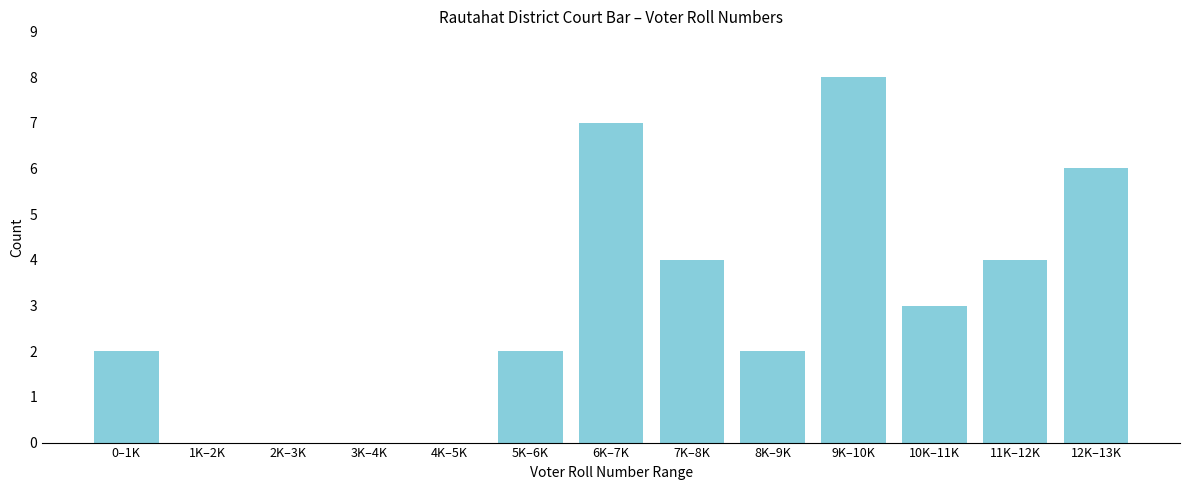

Reading right to left, extract all data points from this chart.

12K–13K=6	11K–12K=4	10K–11K=3	9K–10K=8	8K–9K=2	7K–8K=4	6K–7K=7	5K–6K=2	4K–5K=0	3K–4K=0	2K–3K=0	1K–2K=0	0–1K=2